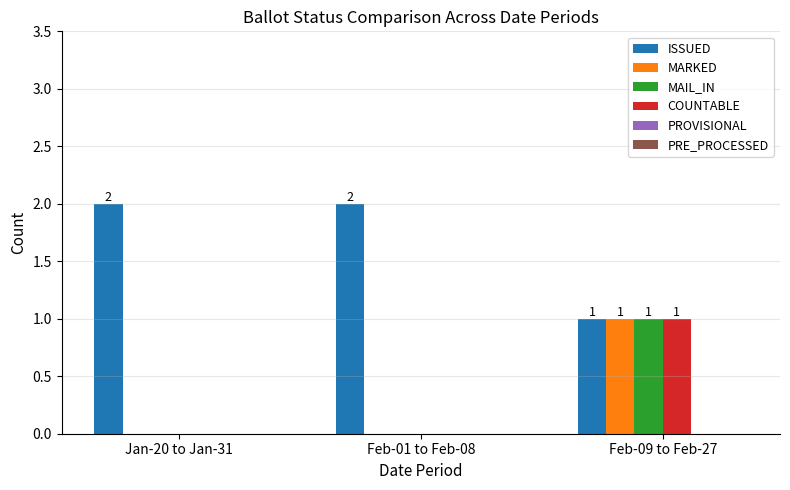

At which category is the sum across all series the highest?

Feb-09 to Feb-27